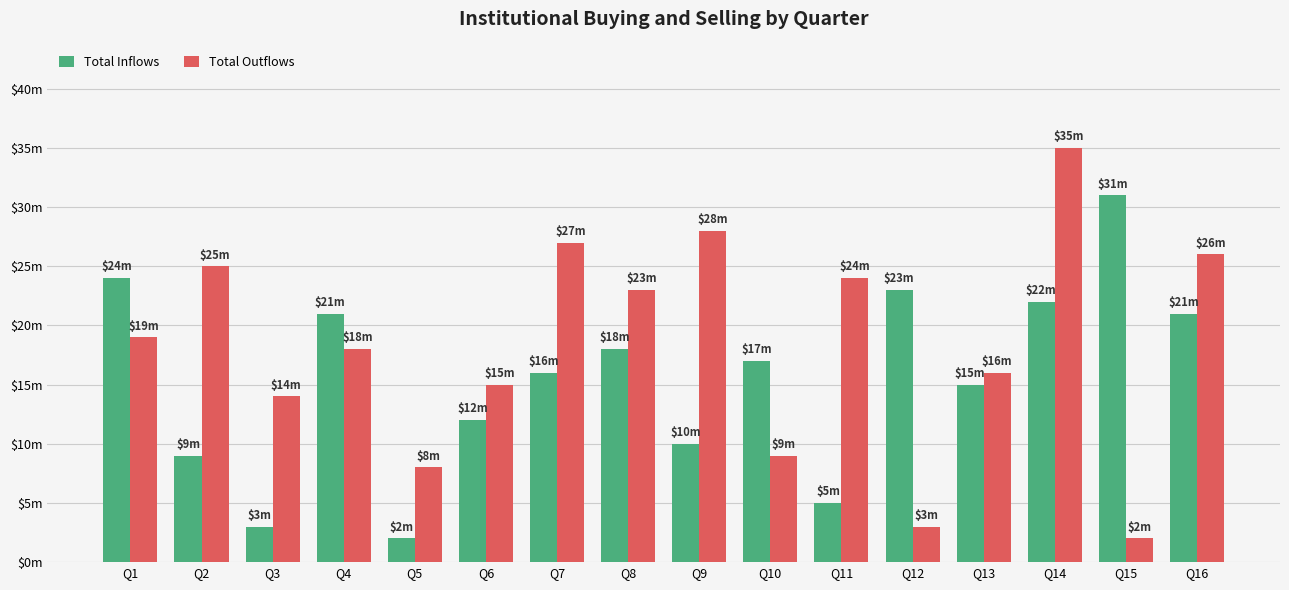

Are the bars grouped side by side (vs. stacked)?

Yes